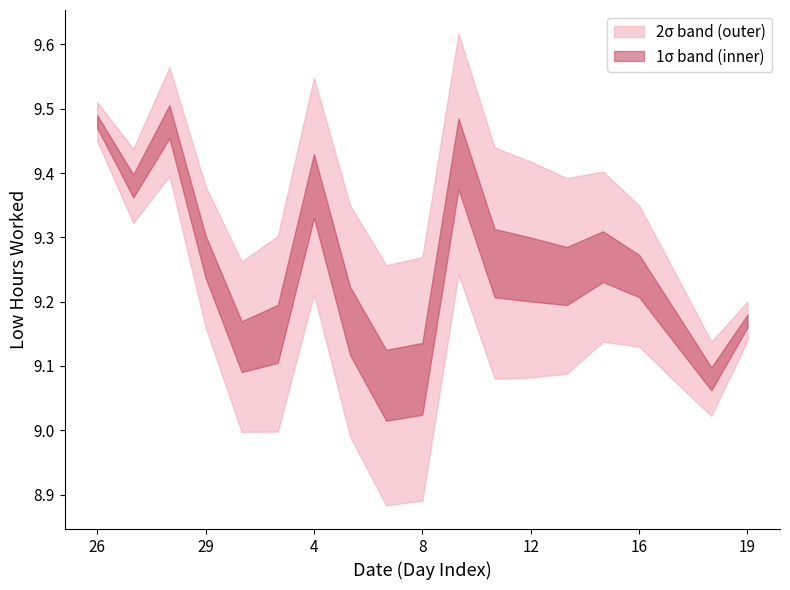

Does the chart have visible grid lines?

No